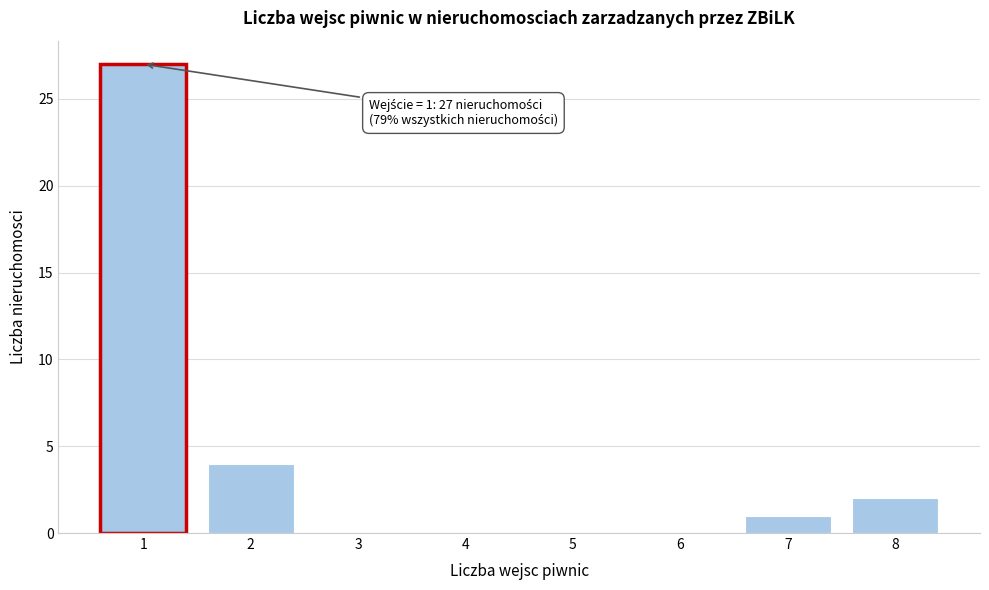

Reading right to left, list all the values displayed in this chart.

8=2	7=1	6=0	5=0	4=0	3=0	2=4	1=27